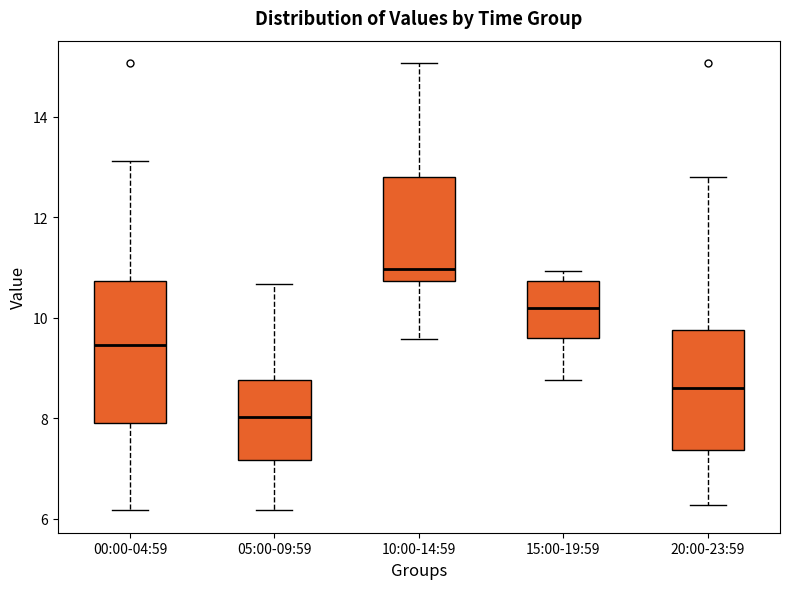

Where does the upper whisker of the box for 20:00-23:59 end on the y-axis? The values are not printed on the chart, so give them approximately, as read against the axis.

12.8